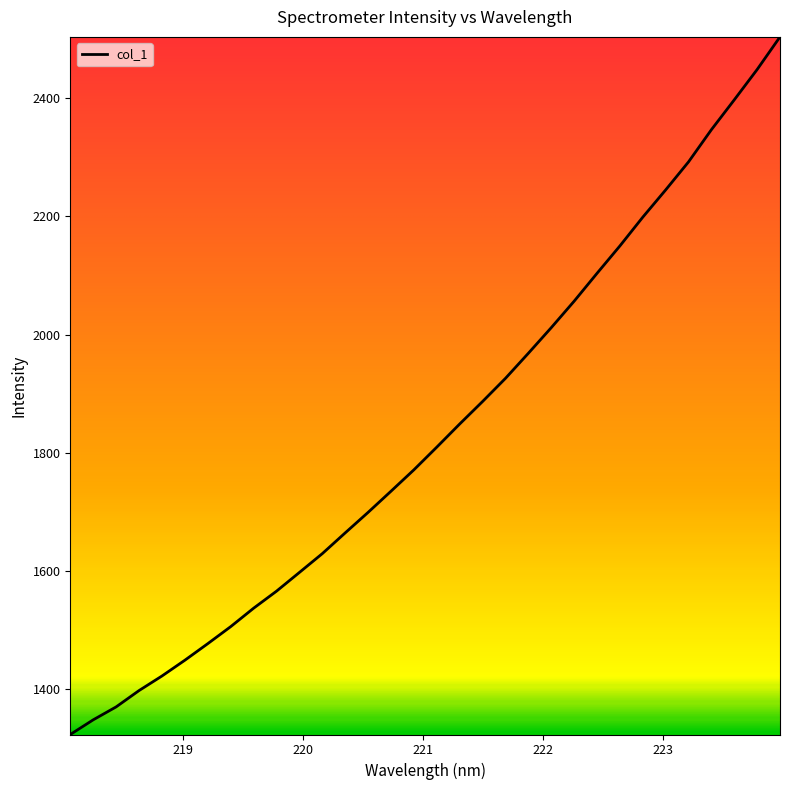

What is the greatest value displayed?

2503.4